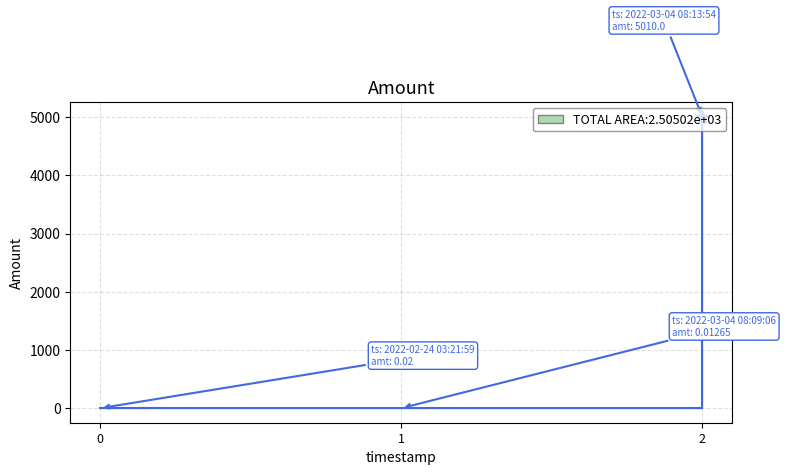

Rank the categories by value from lowest to highest.

1, 0, 2